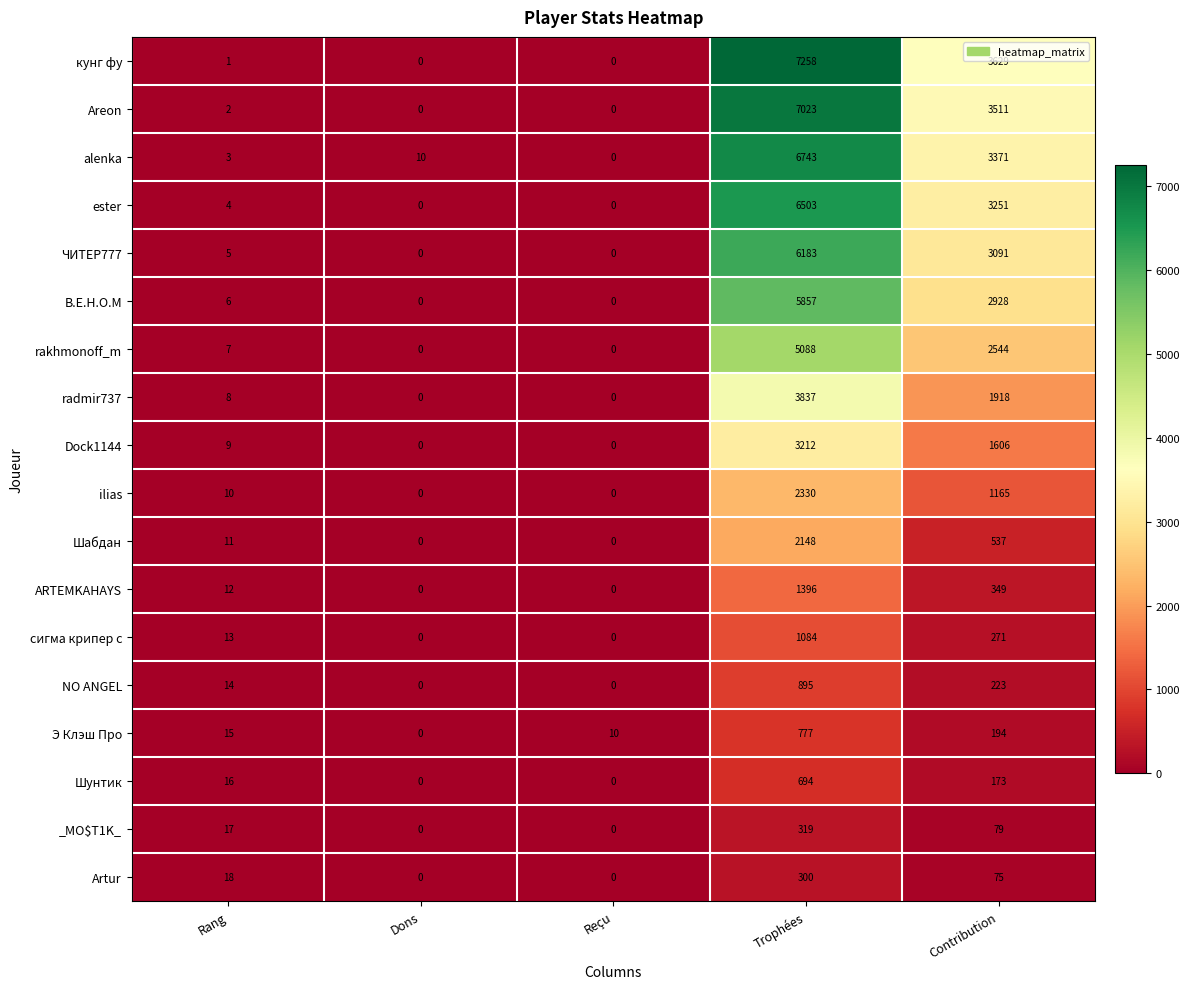

The value of сигма крипер с at Trophées is 1084. True or false?

True